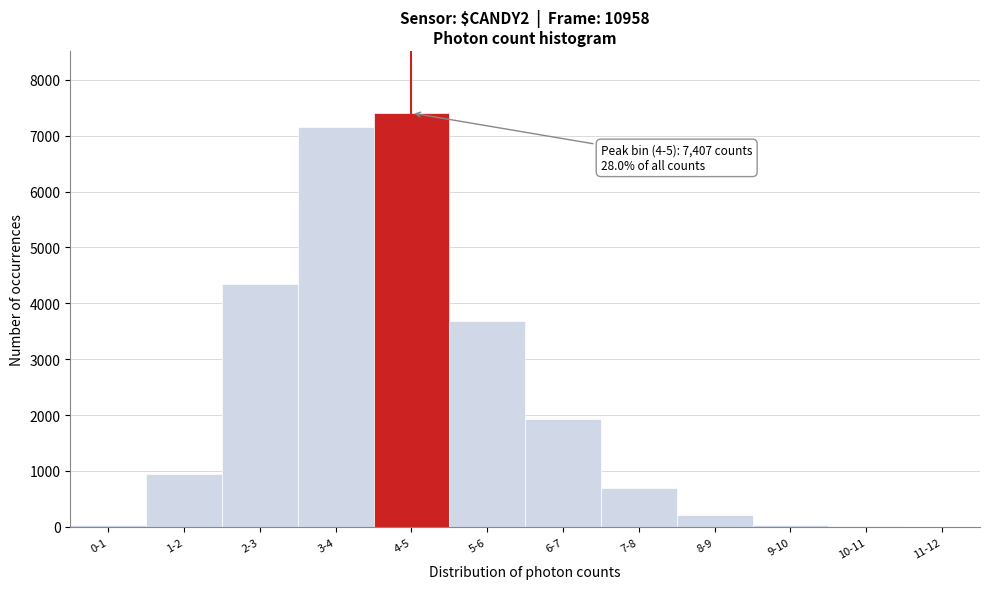

The value at 1-2 is 953. True or false?

True